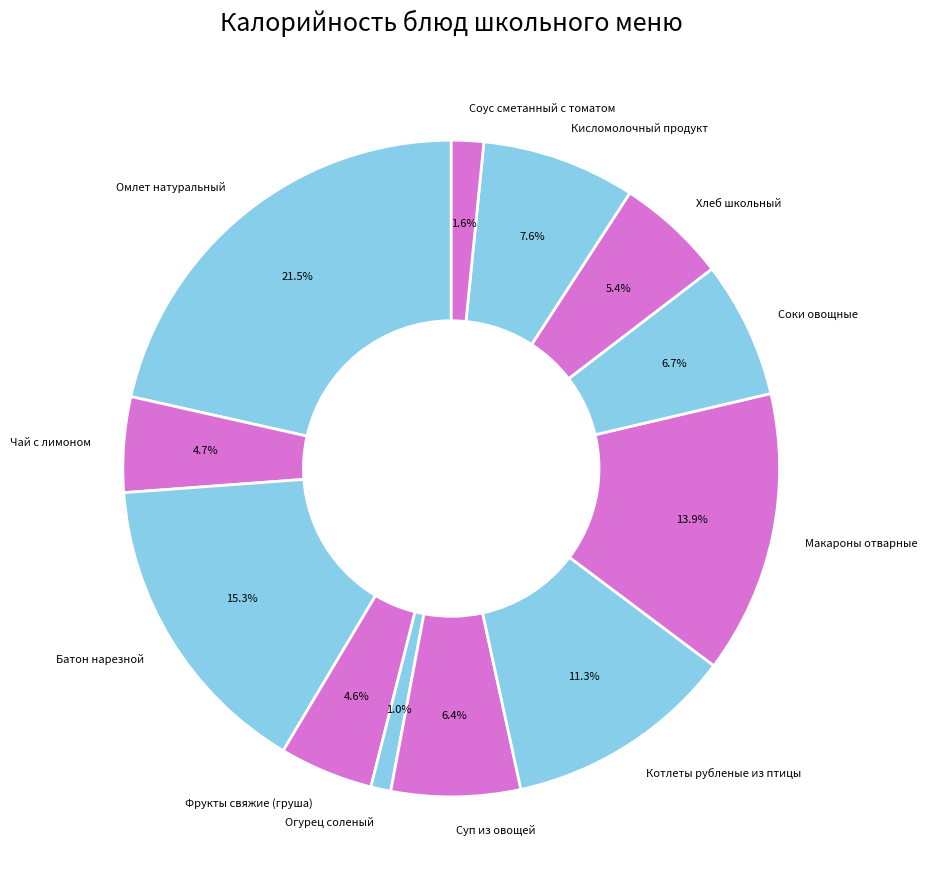

Combined, do Макароны отварные and Хлеб школьный account for over 50%?

No